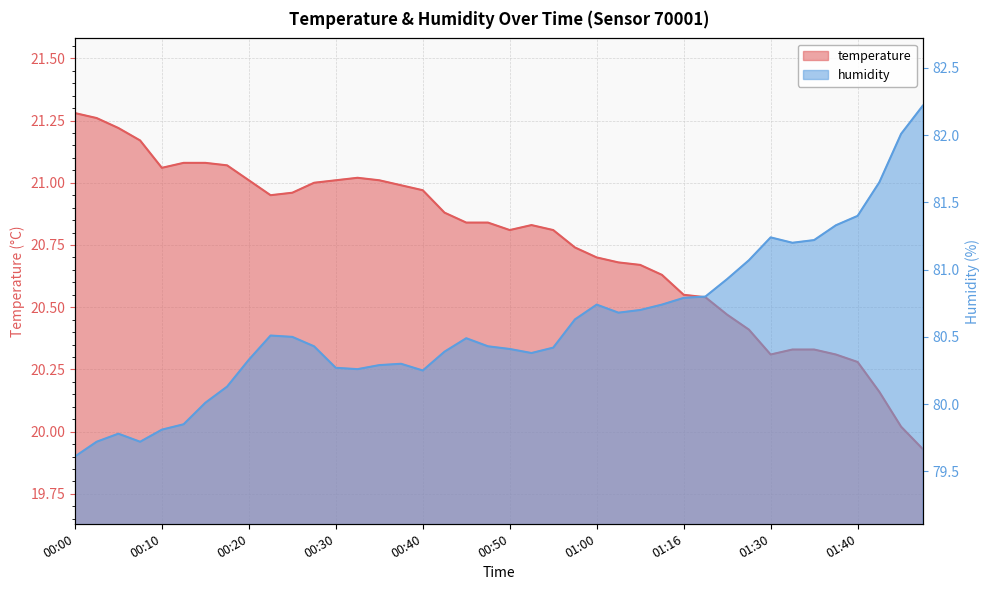

Reading left to right, what are all the values shown in this chart?

temperature: 21.3	21.3	21.2	21.2	21.1	21.1	21.1	21.1	21.0	20.9	21.0	21.0	21.0	21.0	21.0	21.0	21.0	20.9	20.8	20.8	20.8	20.8	20.8	20.7	20.7	20.7	20.7	20.6	20.6	20.5	20.5	20.4	20.3	20.3	20.3	20.3	20.3	20.2	20.0	19.9
humidity: 79.6	79.7	79.8	79.7	79.8	79.8	80.0	80.1	80.3	80.5	80.5	80.4	80.3	80.3	80.3	80.3	80.2	80.4	80.5	80.4	80.4	80.4	80.4	80.6	80.7	80.7	80.7	80.7	80.8	80.8	80.9	81.1	81.2	81.2	81.2	81.3	81.4	81.7	82.0	82.2